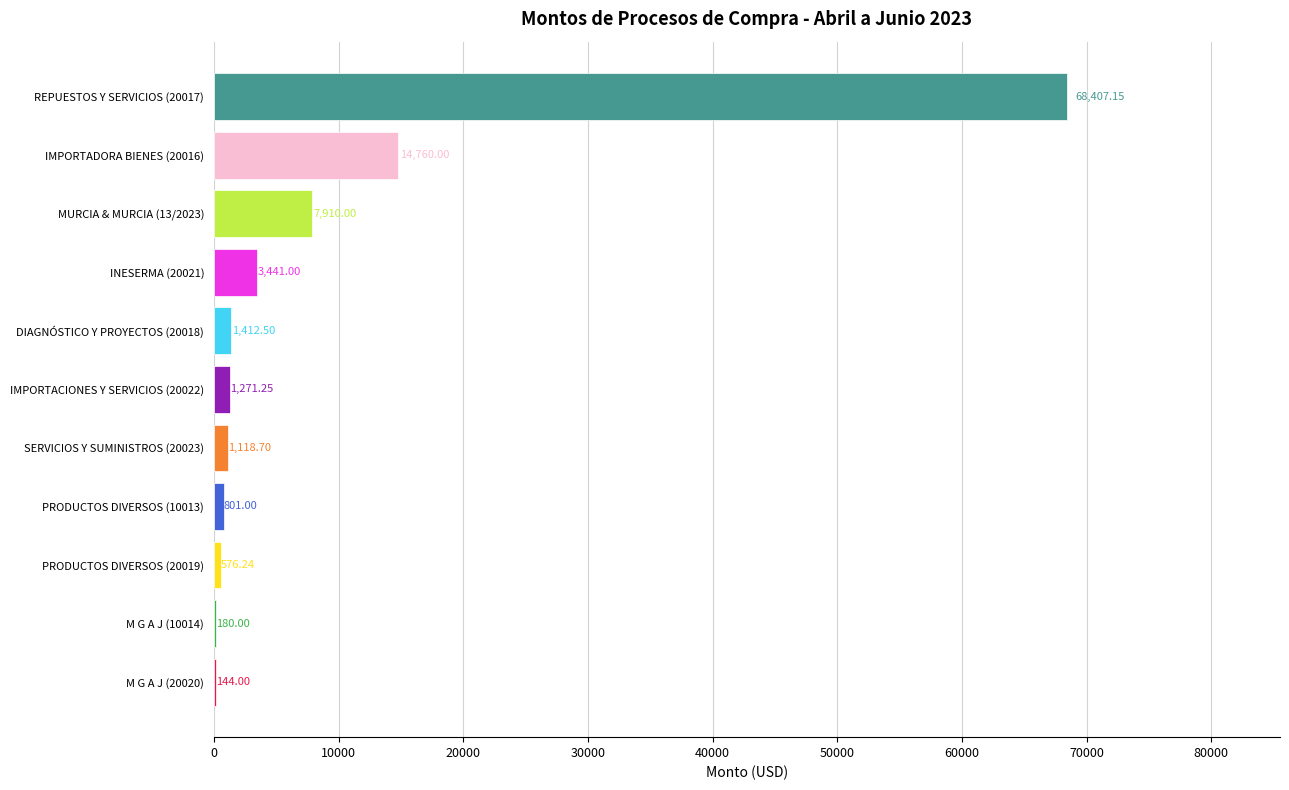

Which label corresponds to the largest value in the chart?

REPUESTOS Y SERVICIOS (20017)